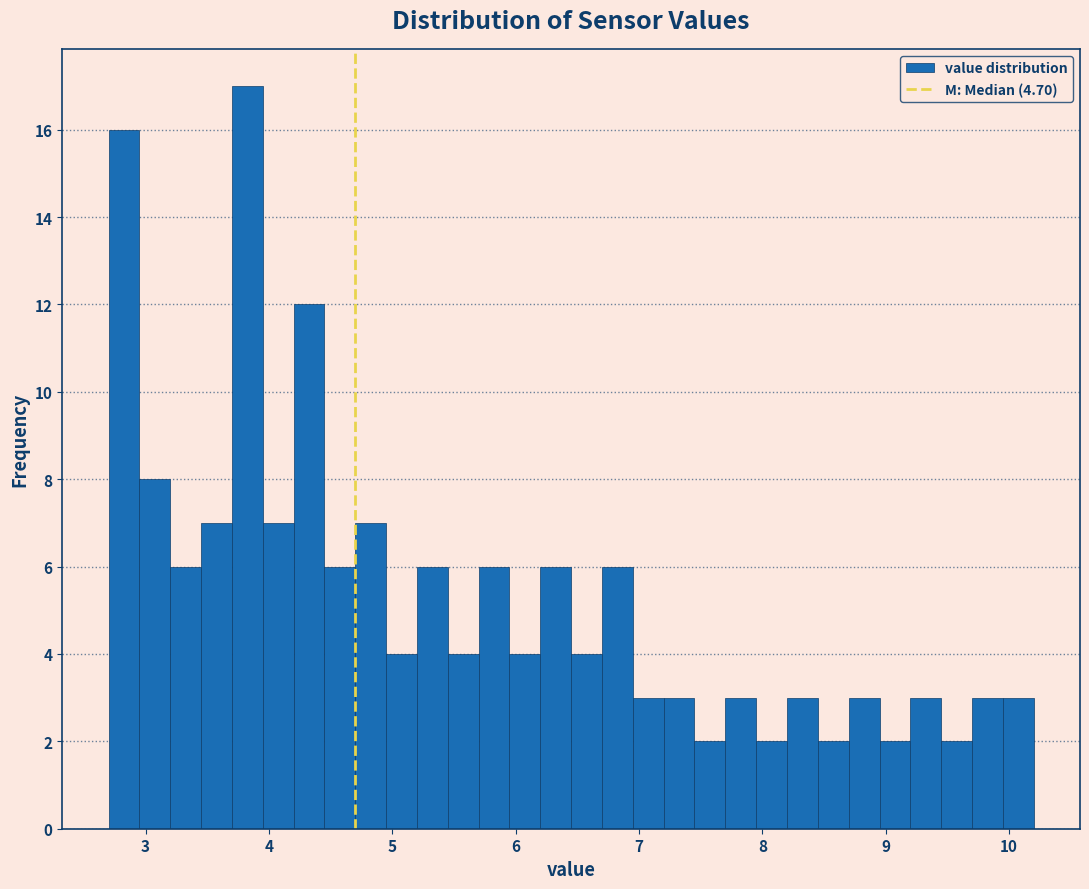

Read against the x-axis, roughly where is the centre of the tallest bar?

3.8